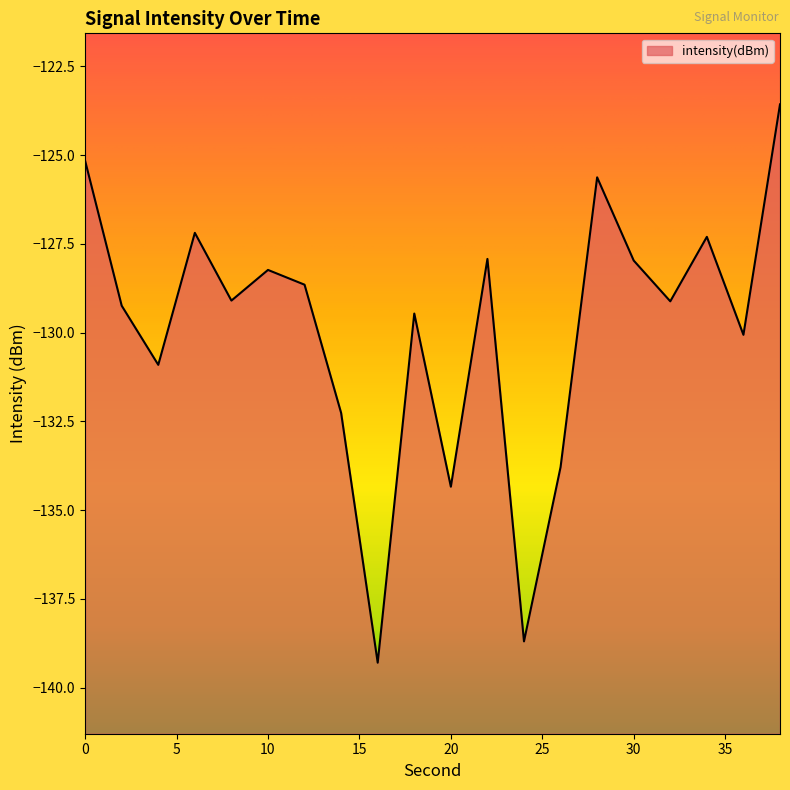

What is the approximate value at 22?

-127.9